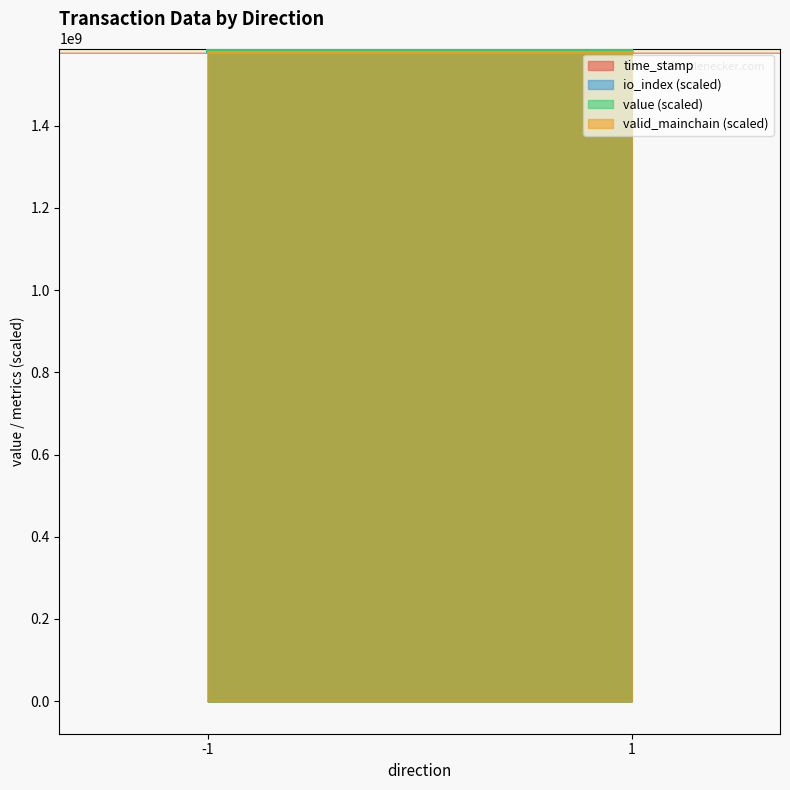

What is the minimum value for value?

1583497058.2